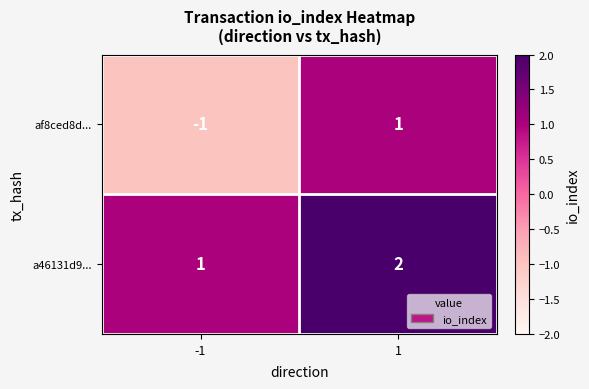

Count the number of categories in the chart.

2